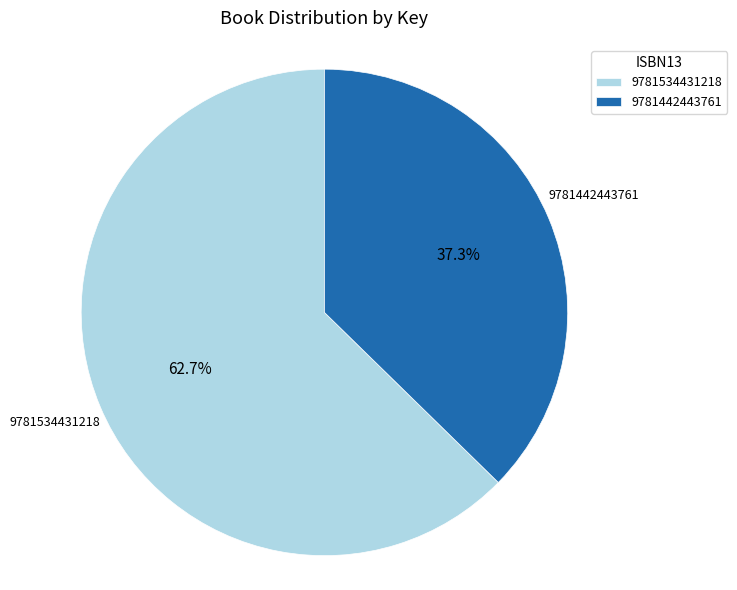

What is the ratio of the value at 9781534431218 to the value at 9781442443761?

1.7